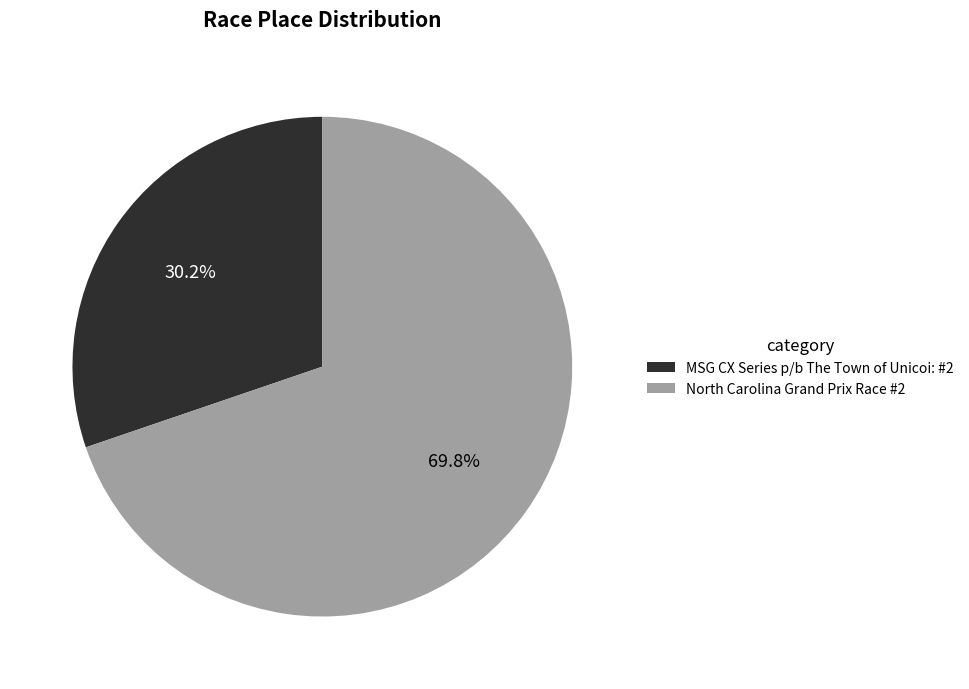

Rank the categories by value from highest to lowest.

North Carolina Grand Prix Race #2, MSG CX Series p/b The Town of Unicoi: #2